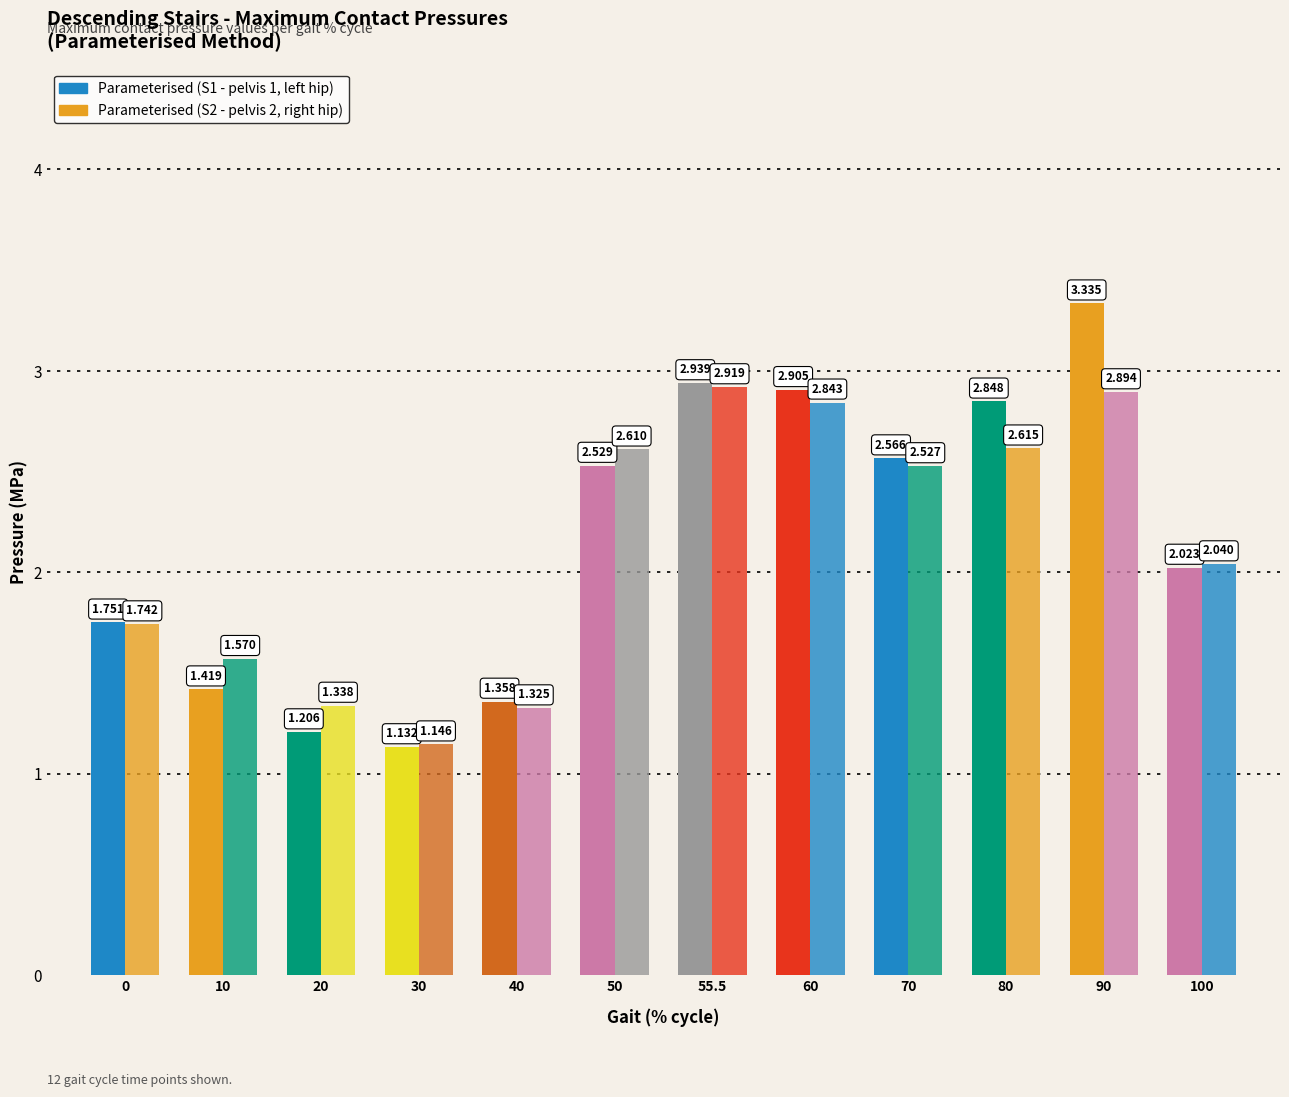

Are the bars grouped side by side (vs. stacked)?

Yes